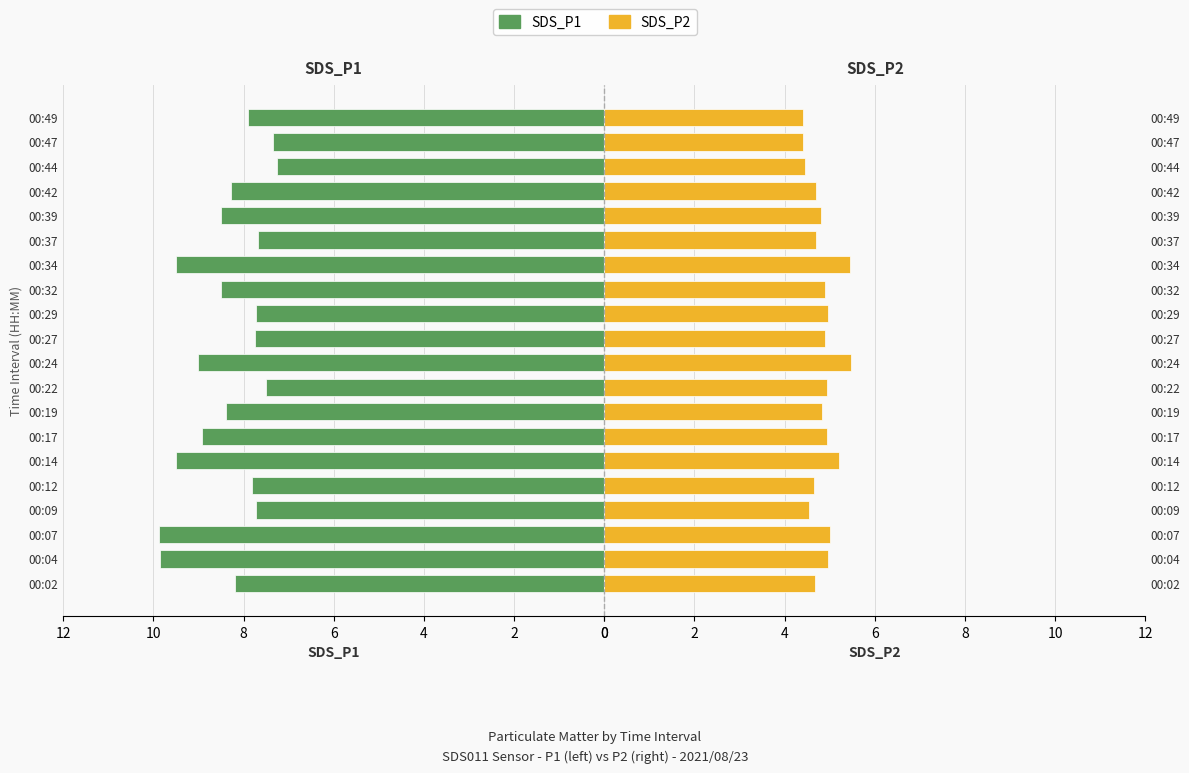

What are all the series names shown in the legend?

SDS_P1, SDS_P2